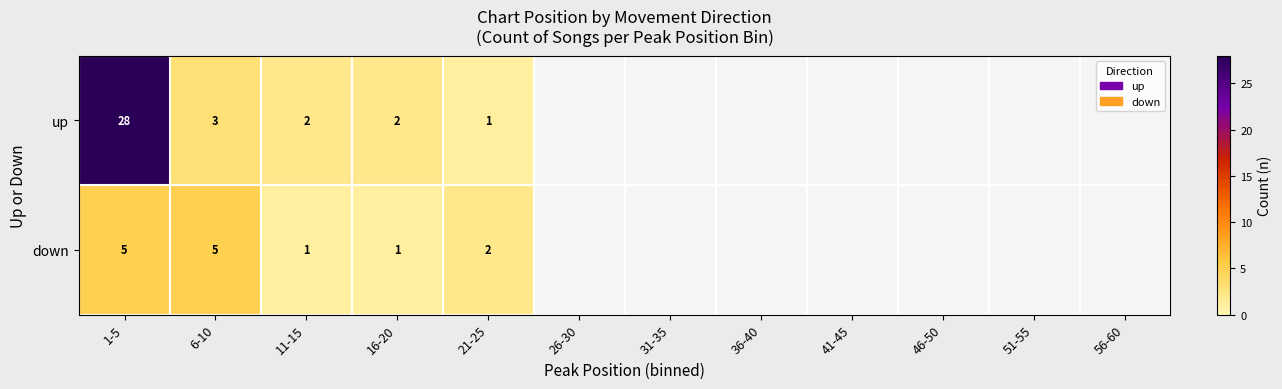

The value of down at 21-25 is 2. True or false?

True